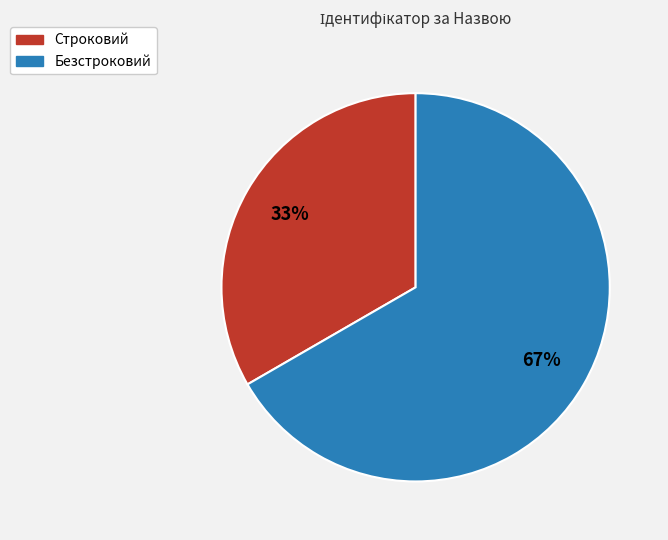

Does any single category account for the majority?

Yes